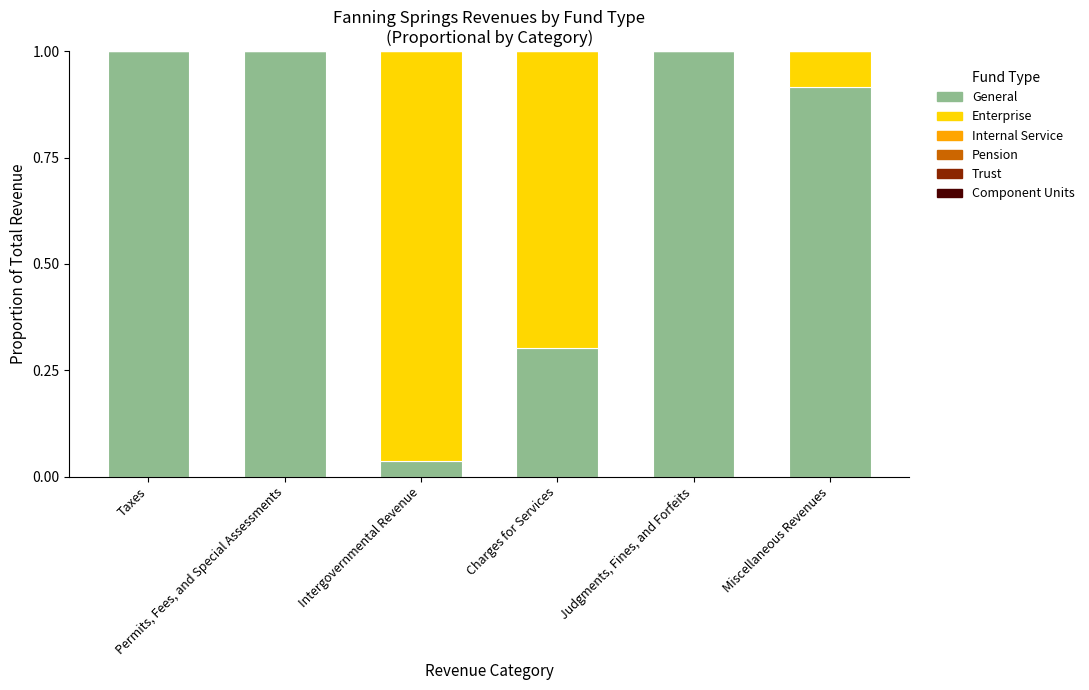

What is the sum of all General values?

4.3